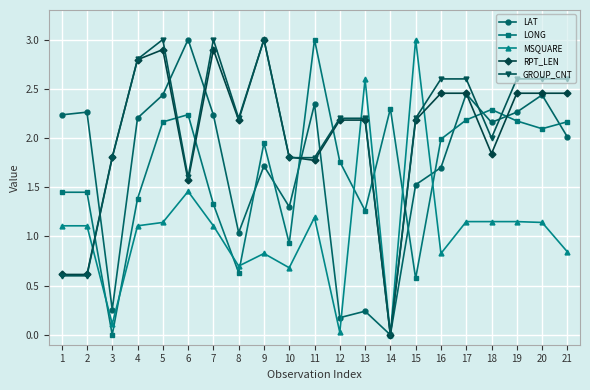

At which category does RPT_LEN reach its first local peak?

5